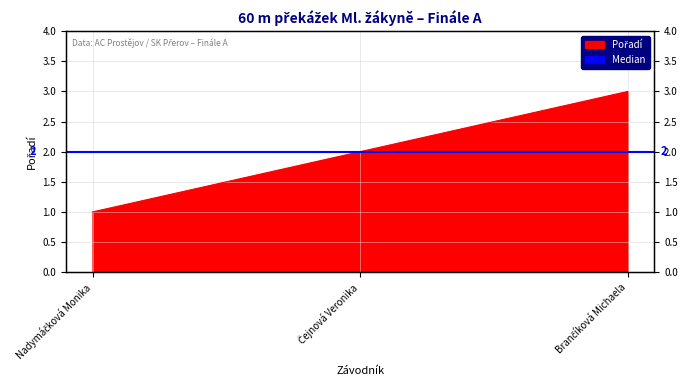

List the labels in order of value, largest first.

Brančíková Michaela, Čejnová Veronika, Nadymáčková Monika